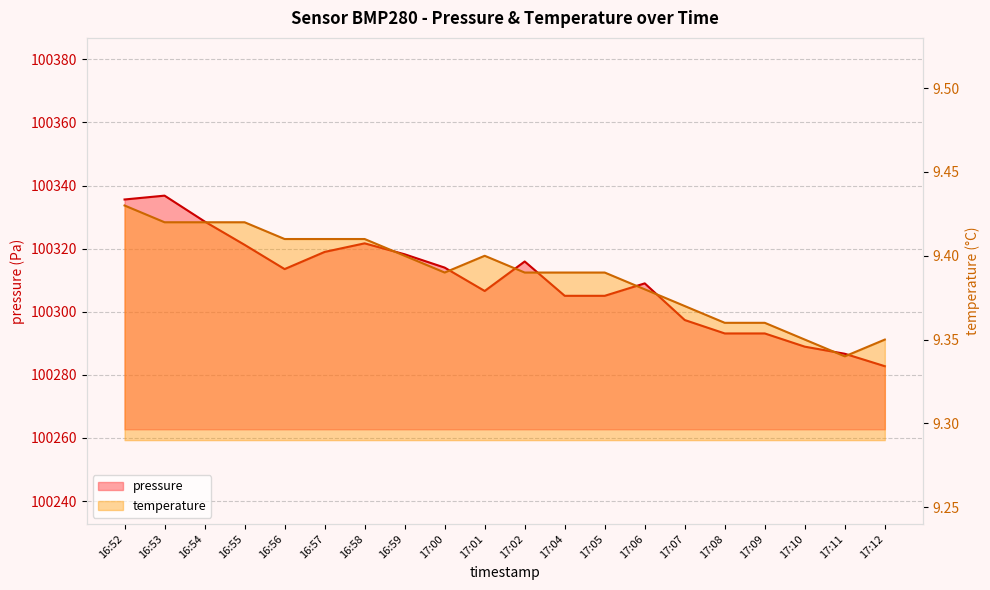

True or false: pressure and temperature cross at least once.

False